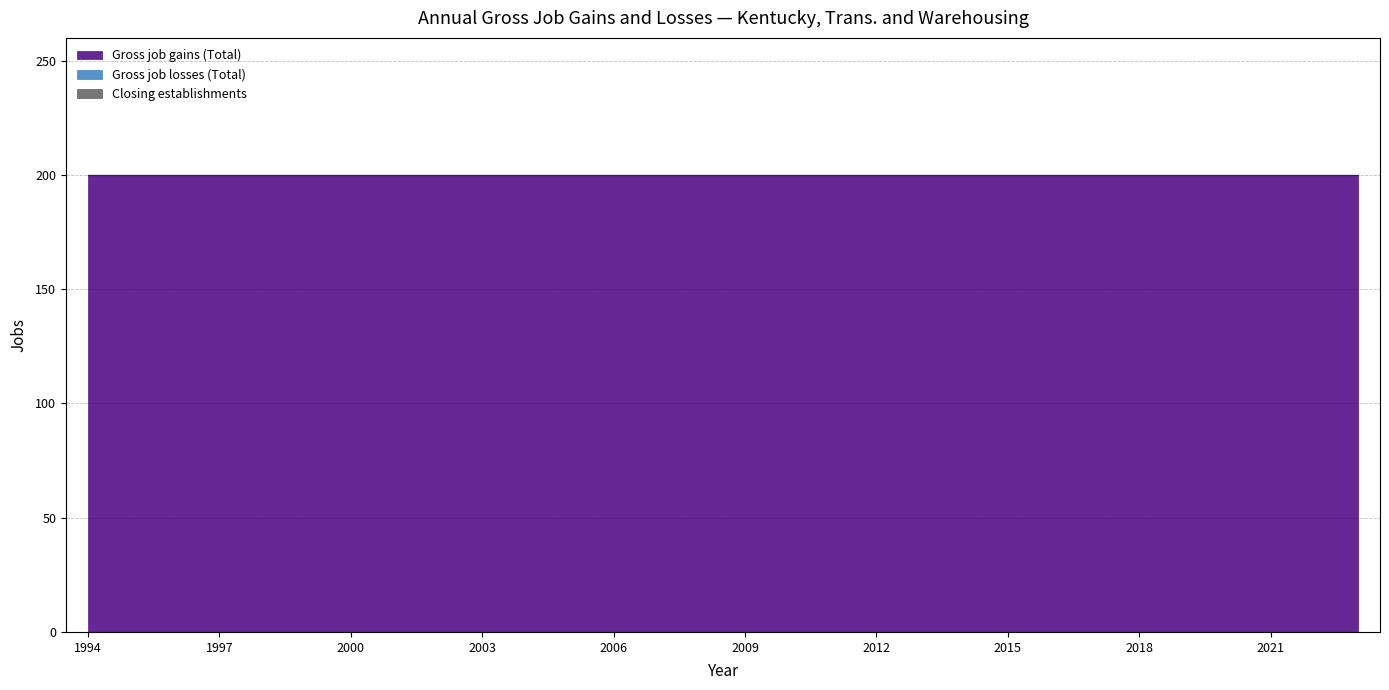

The value of Gross job gains (Total) at 1998 is 200. True or false?

True